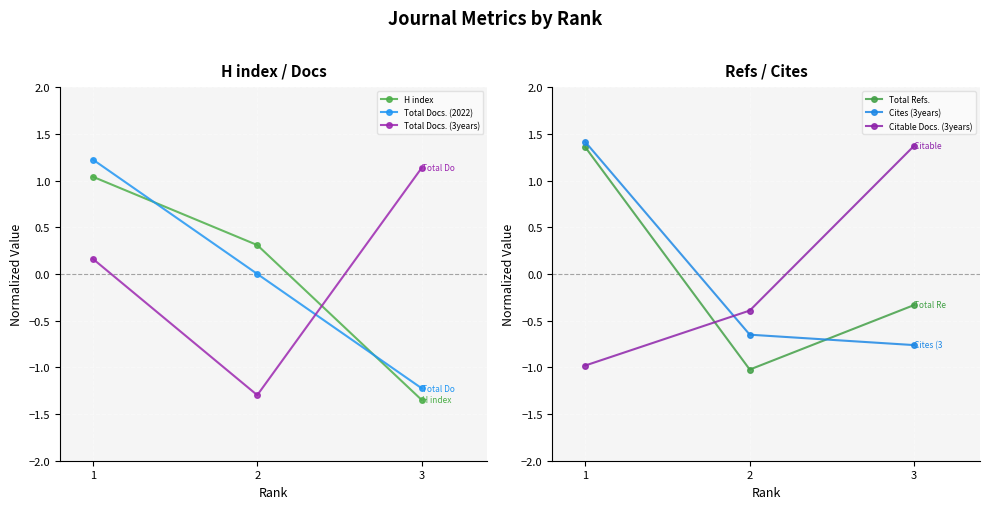

What are all the series names shown in the legend?

H index, Total Docs. (2022), Total Docs. (3years), Total Refs., Cites (3years), Citable Docs. (3years)